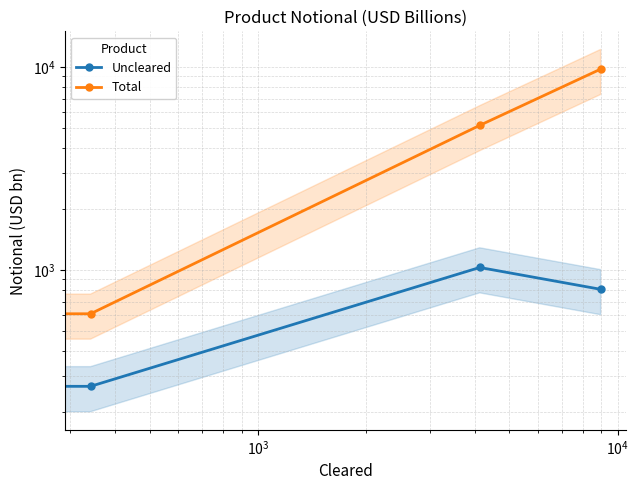

What is the difference between the highest and lowest values at $\mathdefault{10^{3}}$?

4132